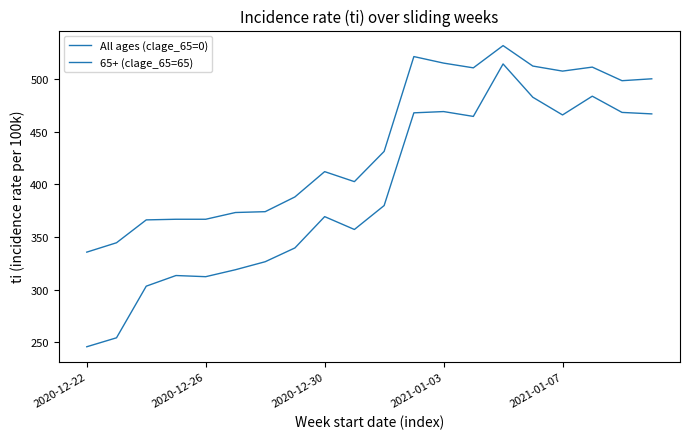

True or false: All ages (clage_65=0) and 65+ (clage_65=65) cross at least once.

False